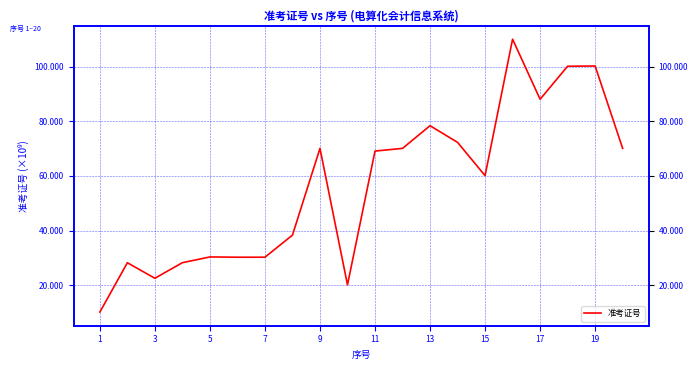

How many series are shown in this chart?

1